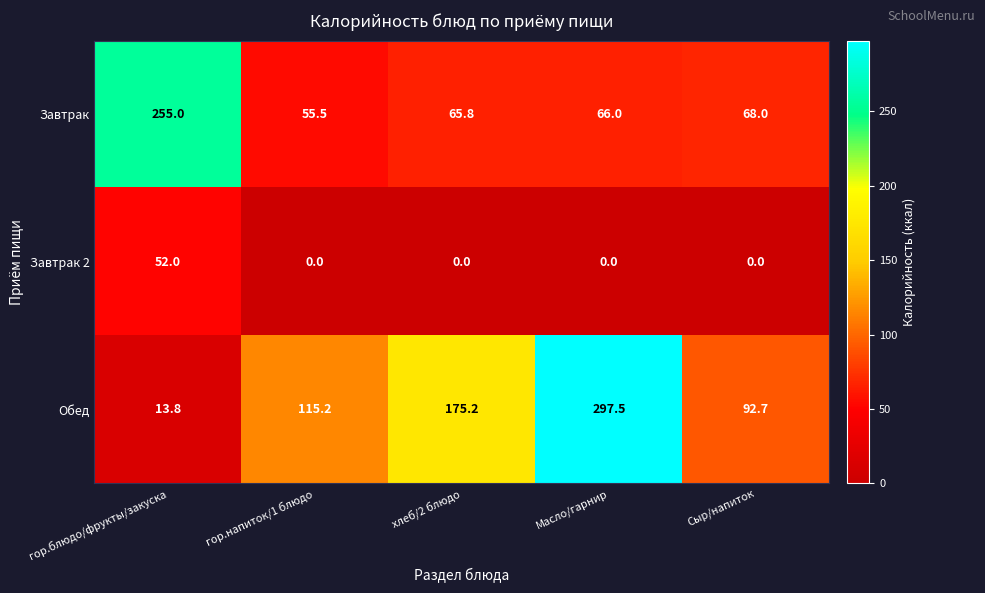

At which label does Завтрак first exceed 66?

гор.блюдо/фрукты/закуска